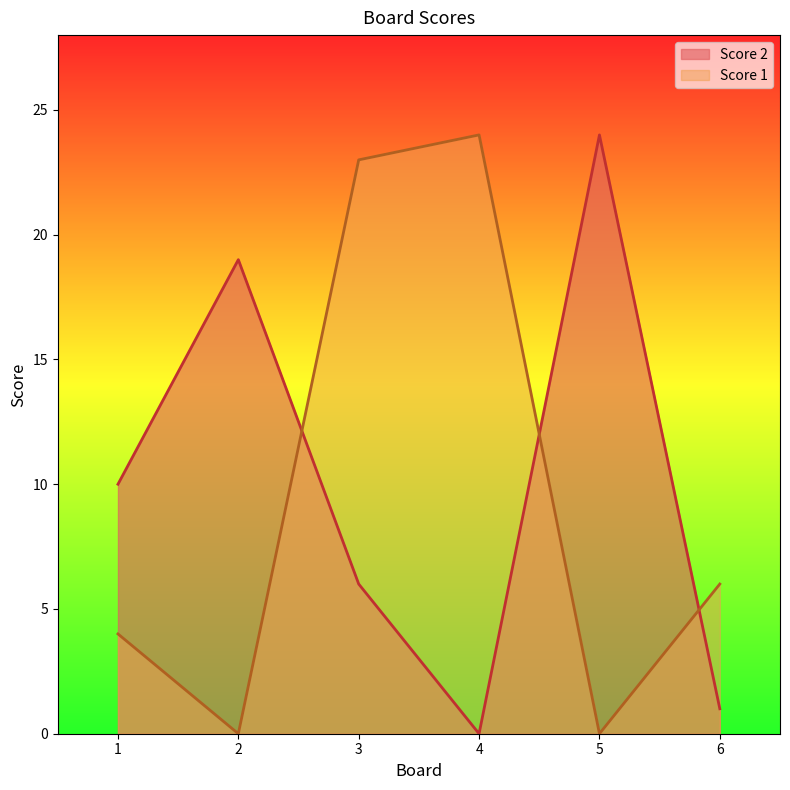

List the series in order of their overall mean, lowest first.

Score 1, Score 2